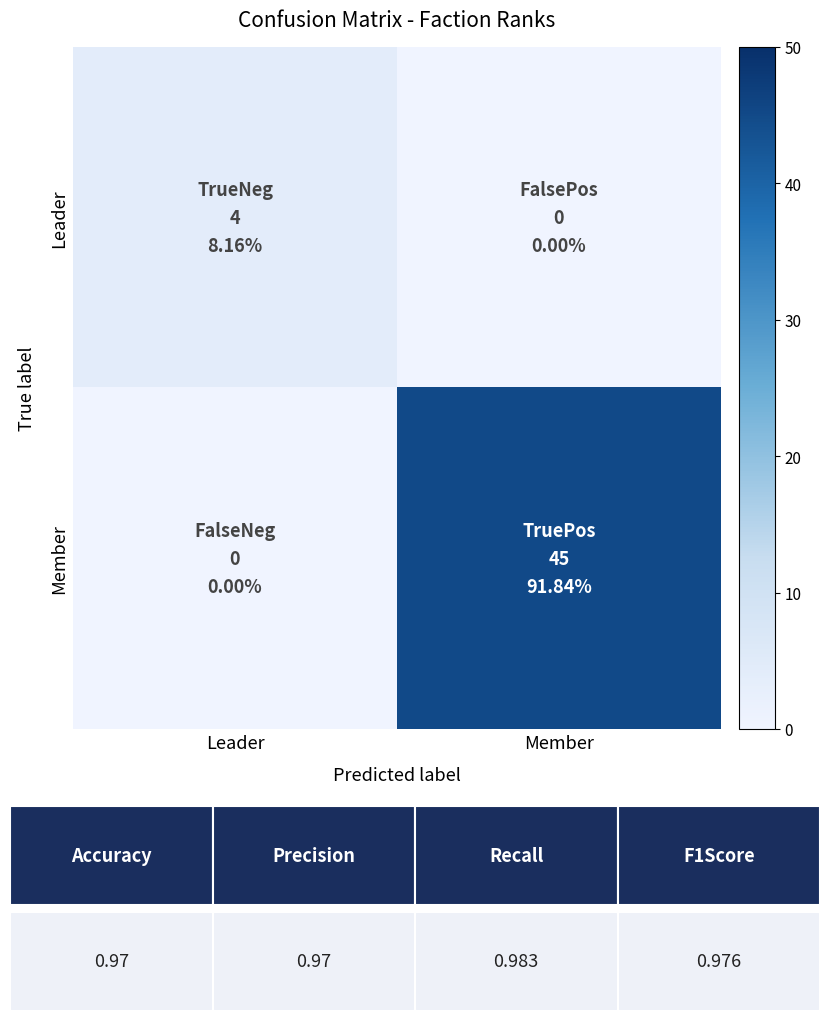

Reading left to right, what are all the values shown in this chart?

Leader: Leader=4	Member=0
Member: Leader=0	Member=45